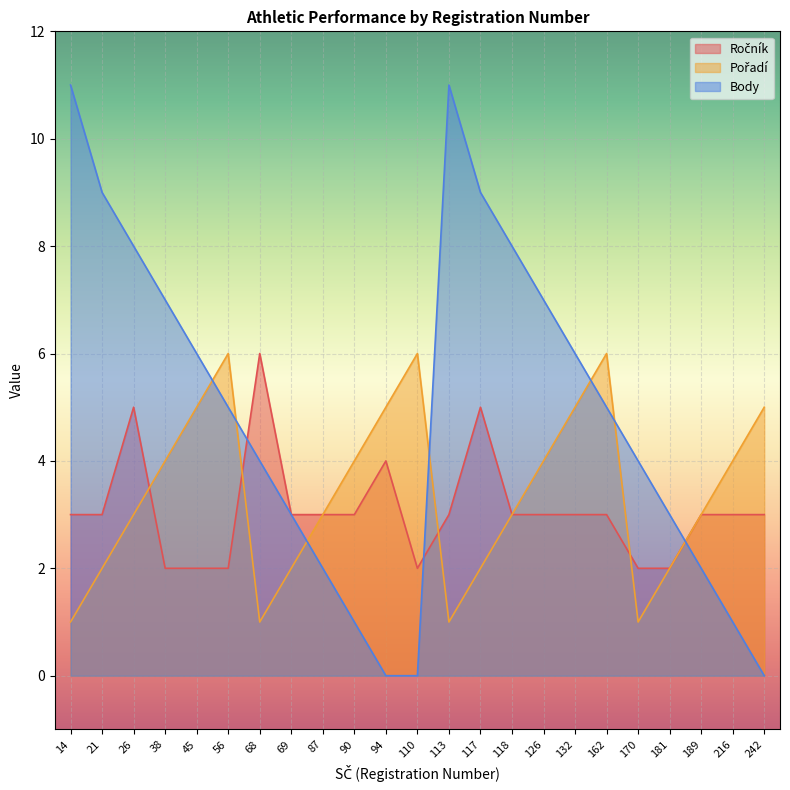

At which category is the sum across all series the highest?

26